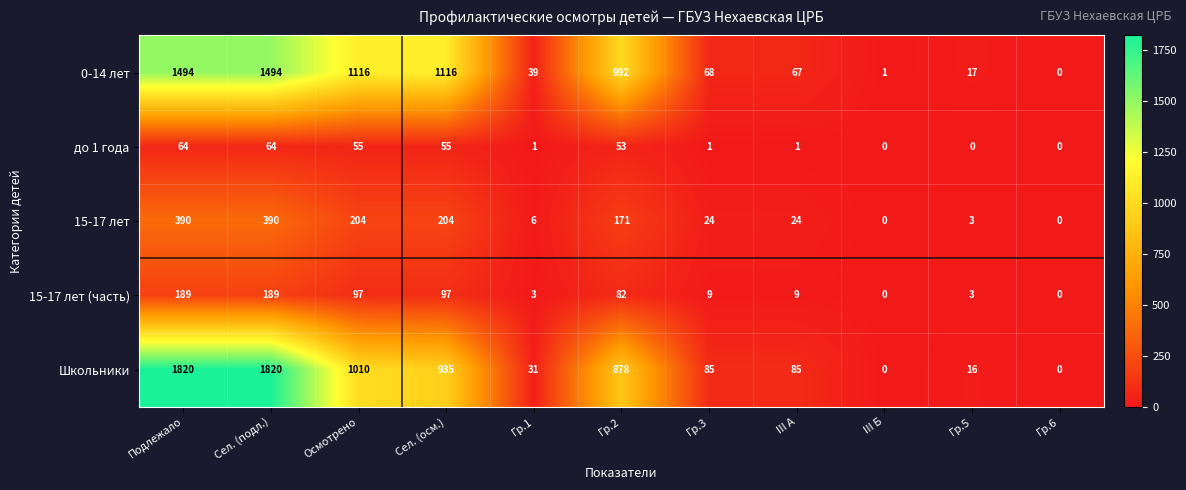

What is the difference between the second highest and minimum values in the 0-14 лет series?

1494